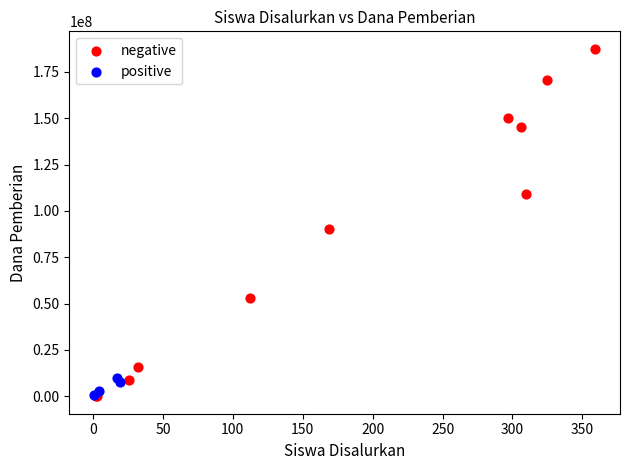

Which series contains the highest Y value?

negative